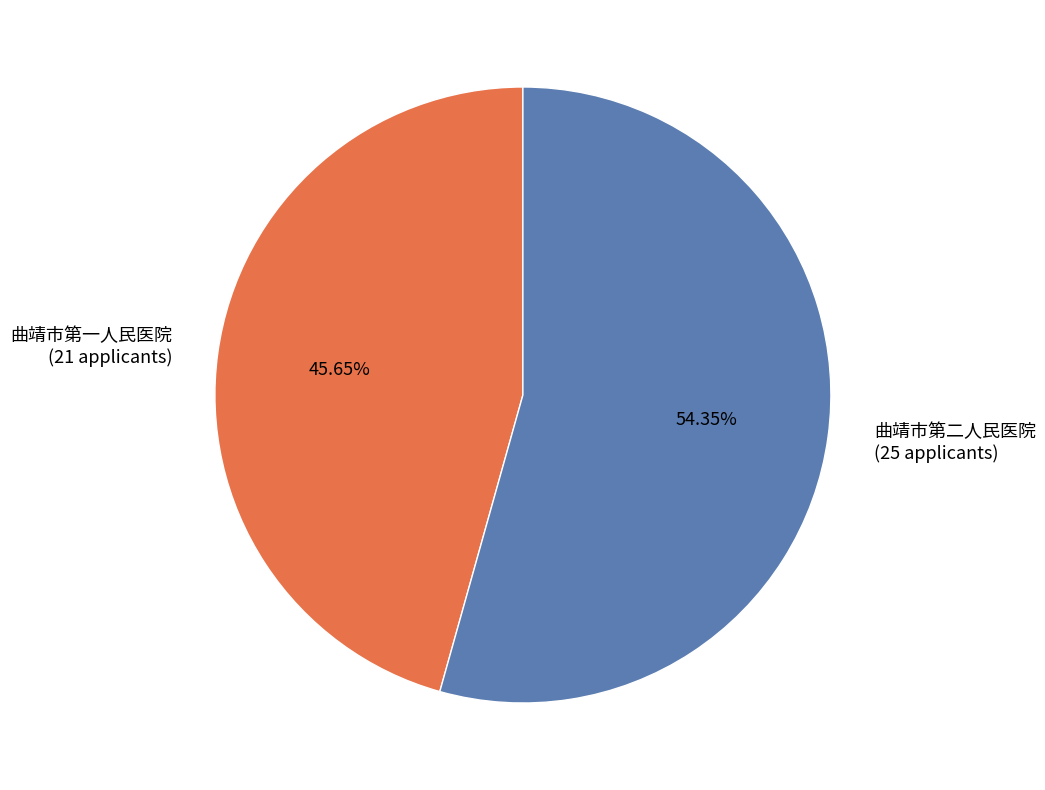

How many segments does this pie chart have?

2